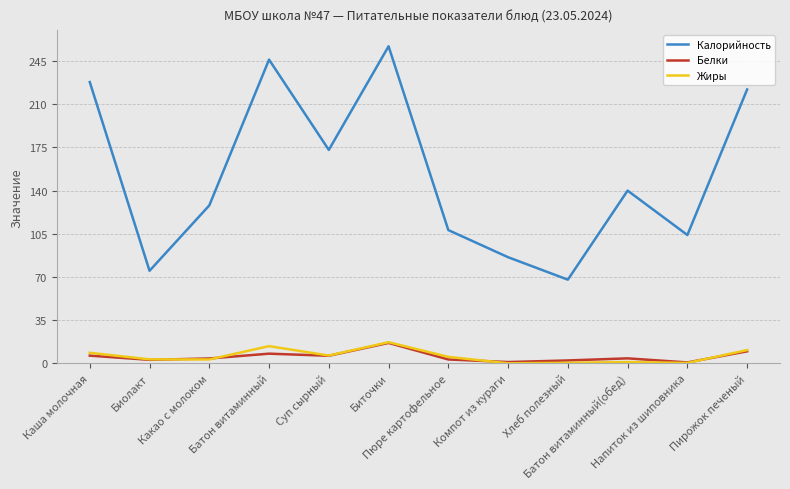

Which series has the largest total across all categories?

Калорийность